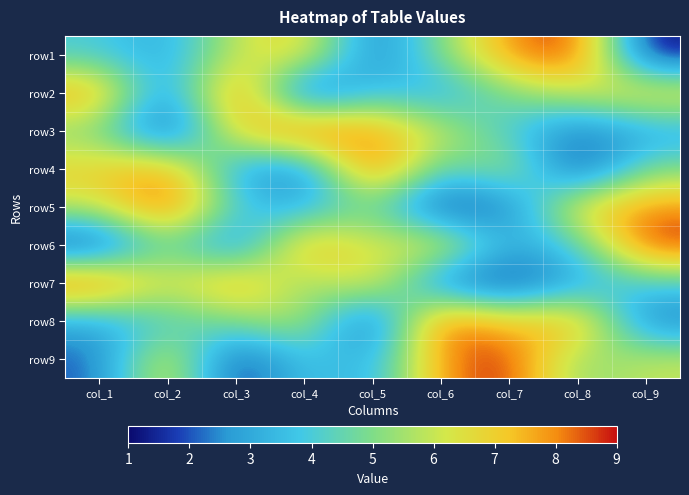

What is the spread (max minus min) of values at col_2?

8